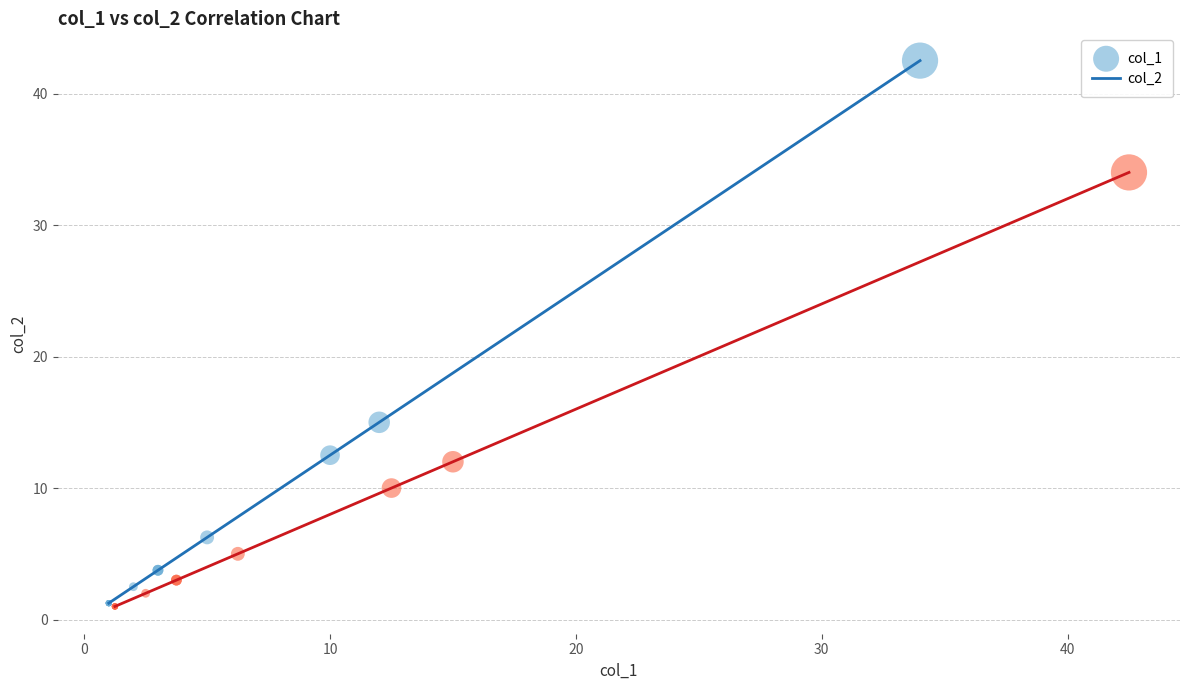

Which series has the widest spread of Y values?

col_1